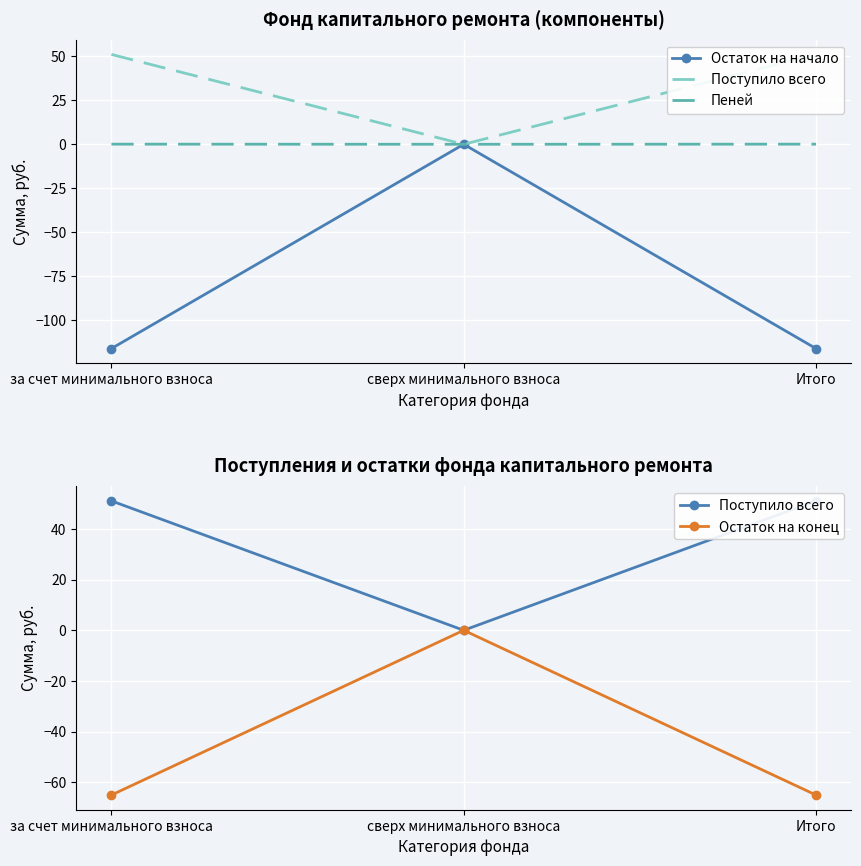

Reading left to right, list all the values displayed in this chart.

Остаток на начало: за счет минимального взноса=-116.2	сверх минимального взноса=0.0	Итого=-116.2
Поступило всего: за счет минимального взноса=51.1	сверх минимального взноса=0.0	Итого=51.1
Пеней: за счет минимального взноса=0.1	сверх минимального взноса=0.0	Итого=0.1
Остаток на конец: за счет минимального взноса=-65.1	сверх минимального взноса=0.0	Итого=-65.1